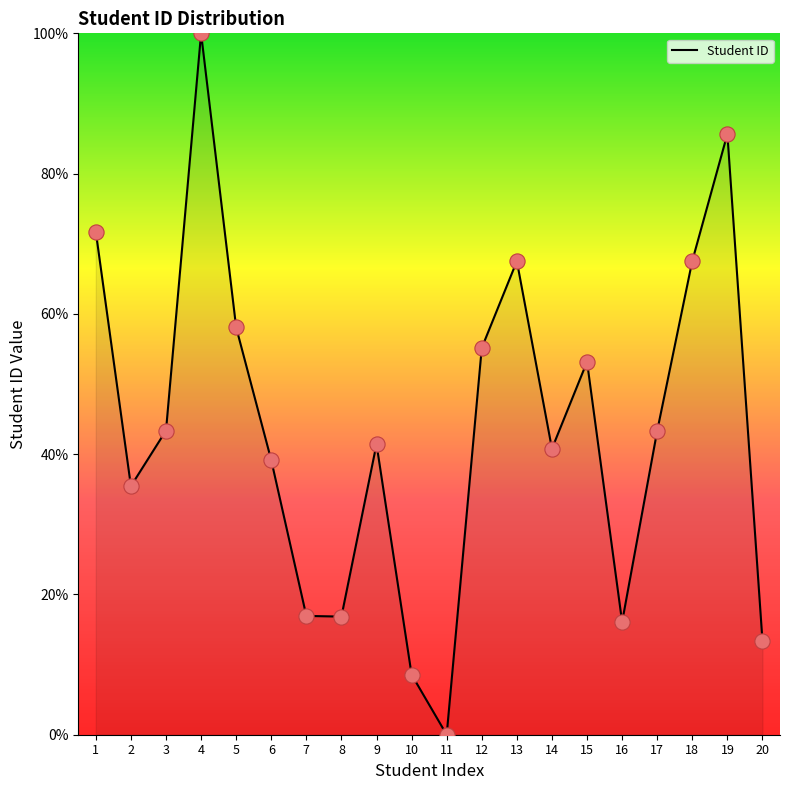

Approximately how many times larger is the value at 13 compared to 16?

4.2